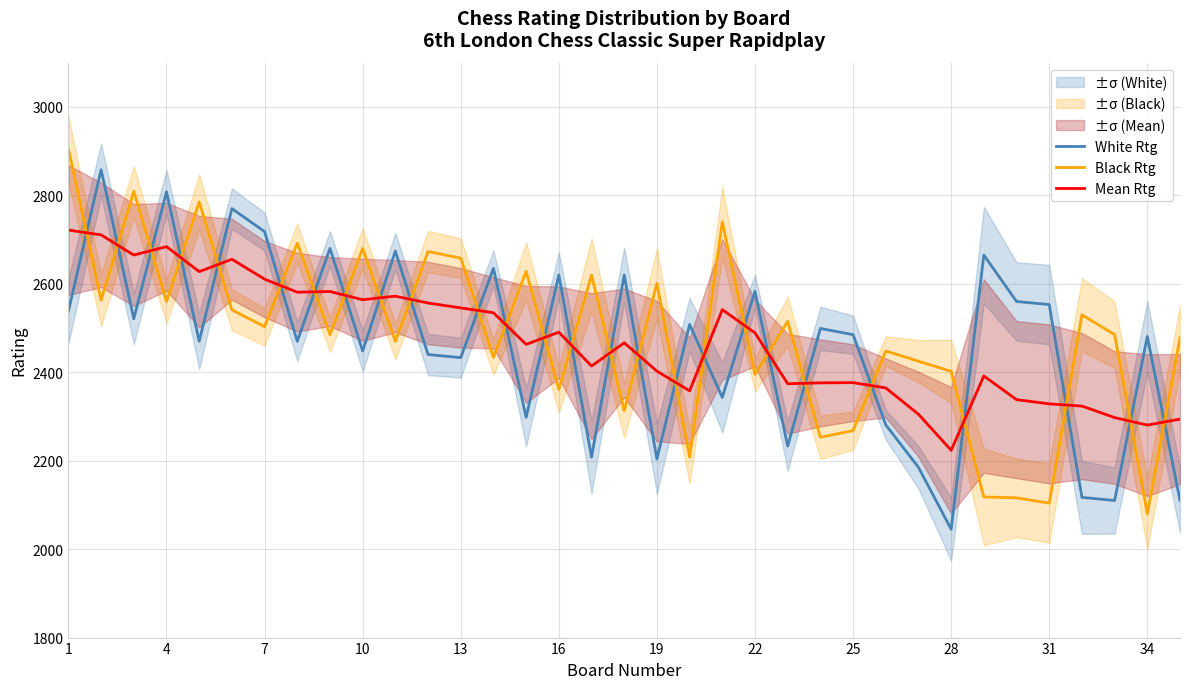

True or false: Black Rtg and White Rtg cross at least once.

True